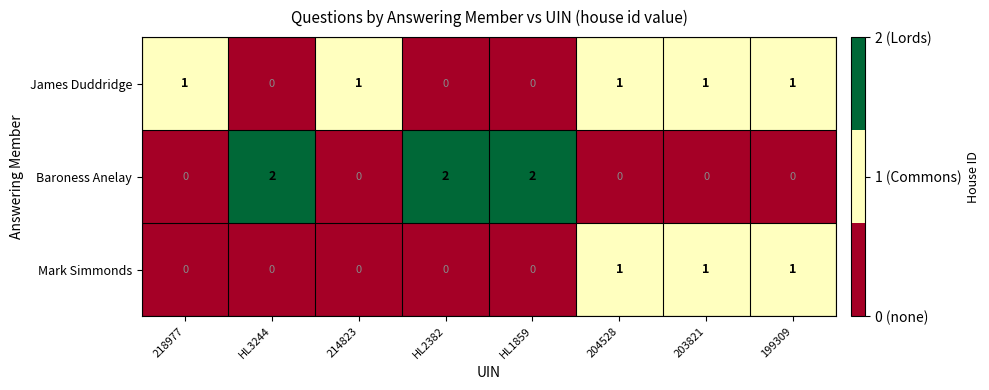

What is the sum of all Baroness Anelay values?

6